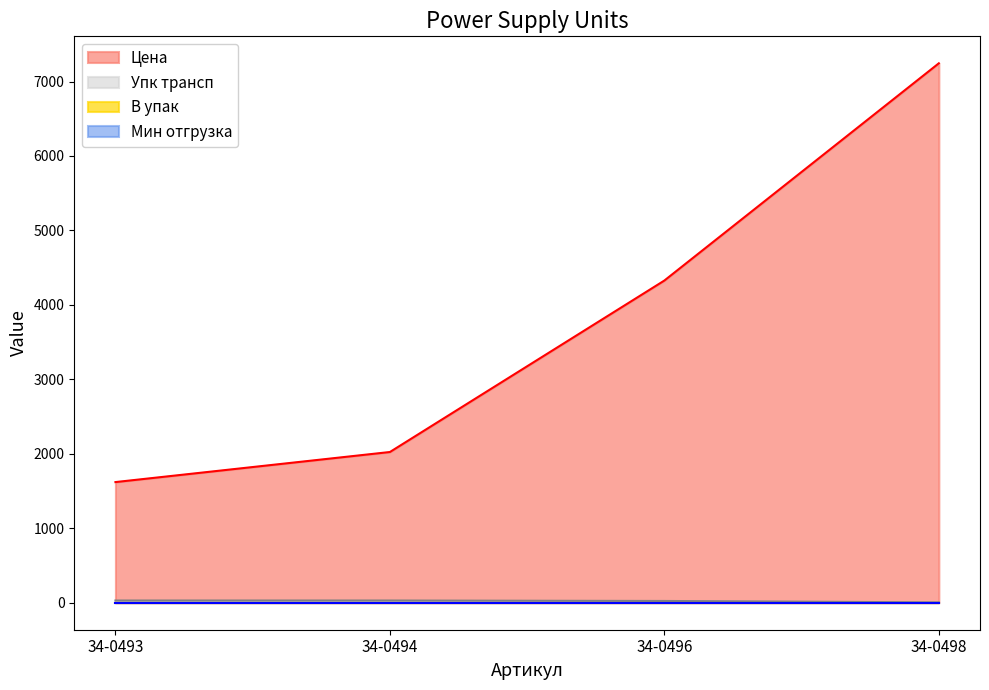

At which label is Цена closest to 4432?

34-0496